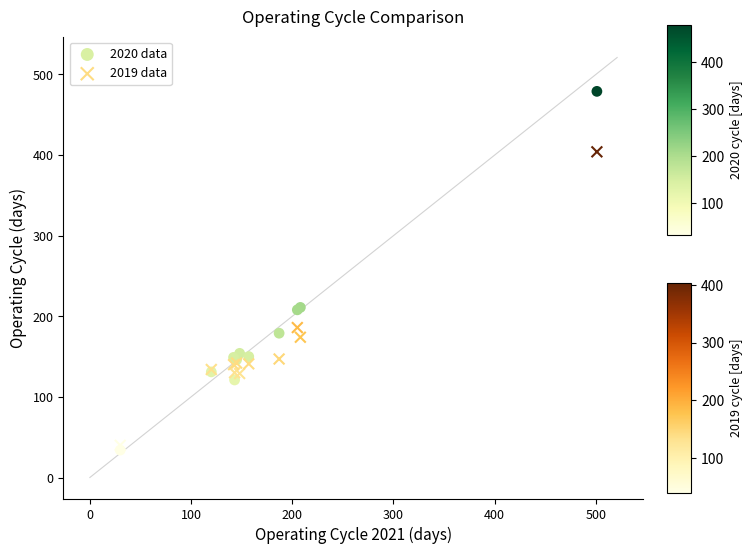

Which series contains the lowest Y value?

2020 data